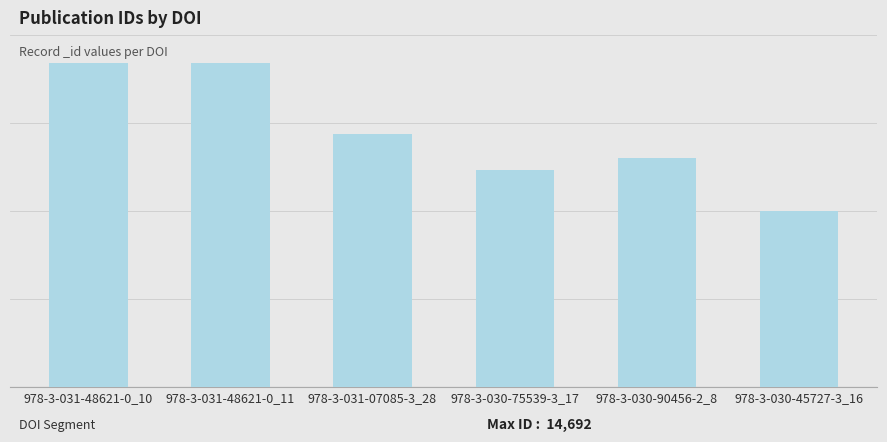

What is the value of the 3rd bar from the left?

11476